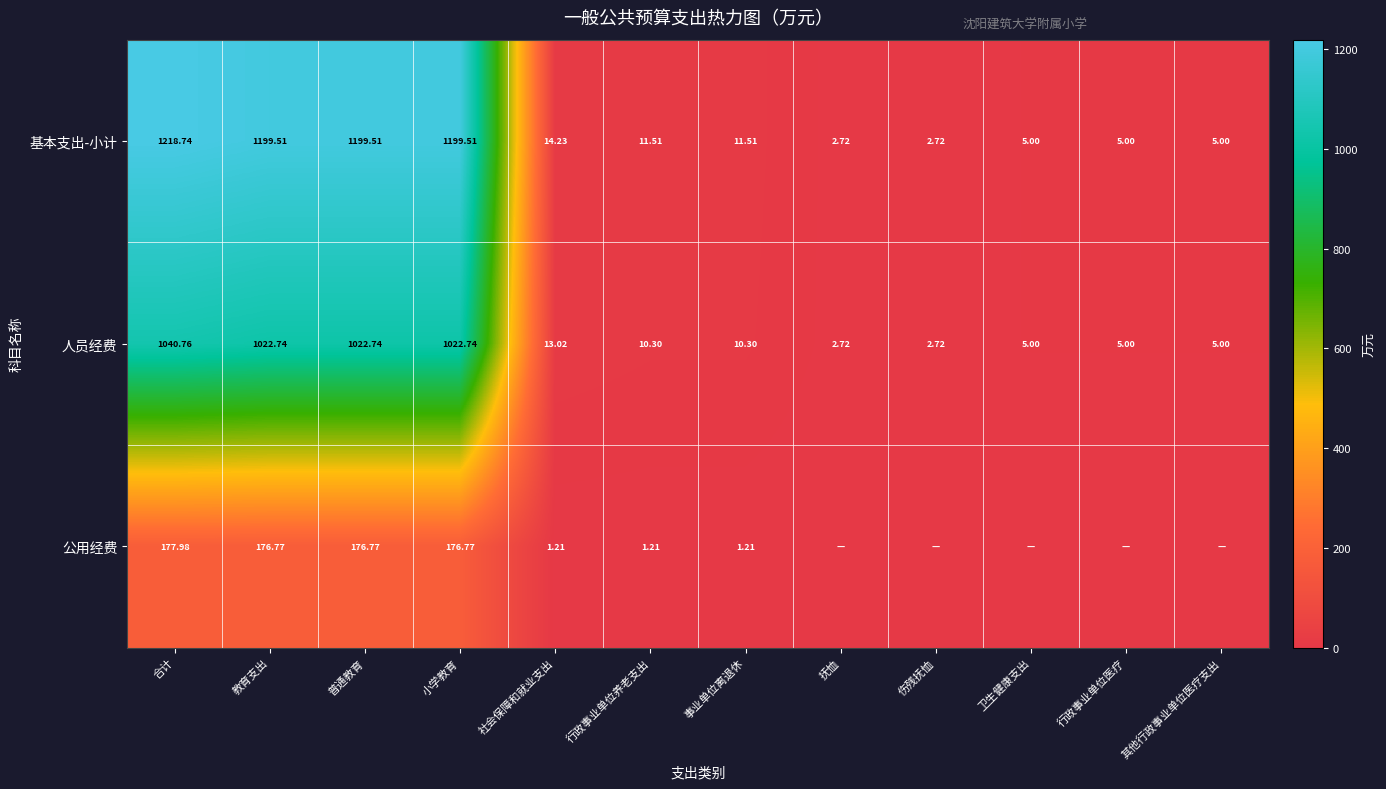

At which category is the sum across all series the highest?

合计